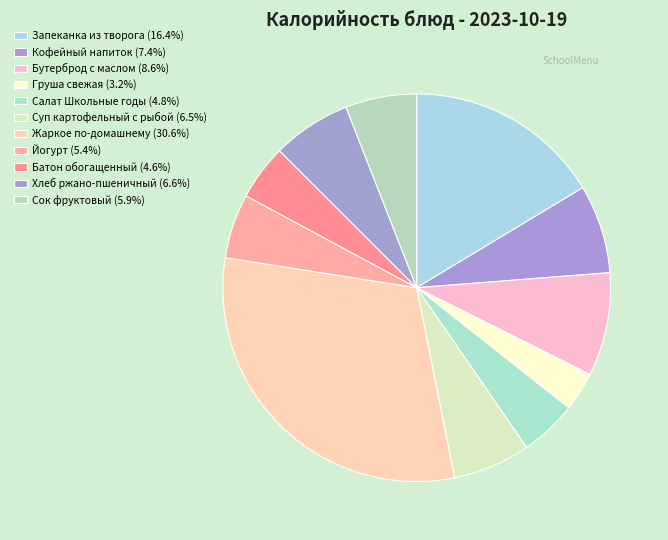

How many segments does this pie chart have?

11